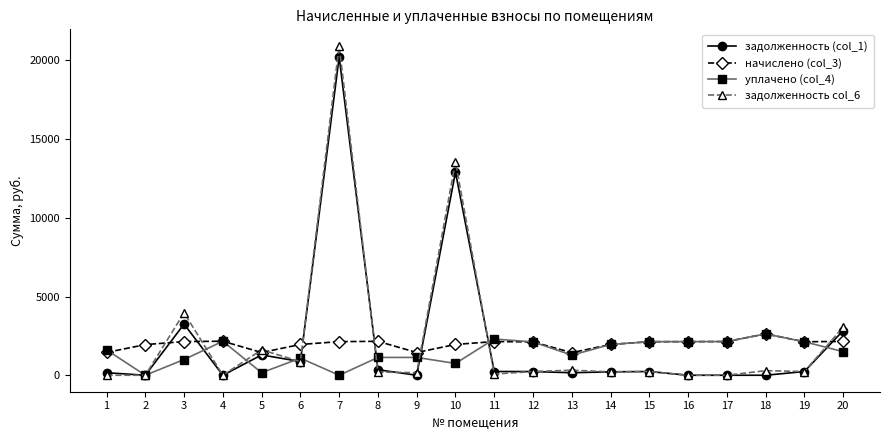

At how many categories does at least one series exceed 8049?

2